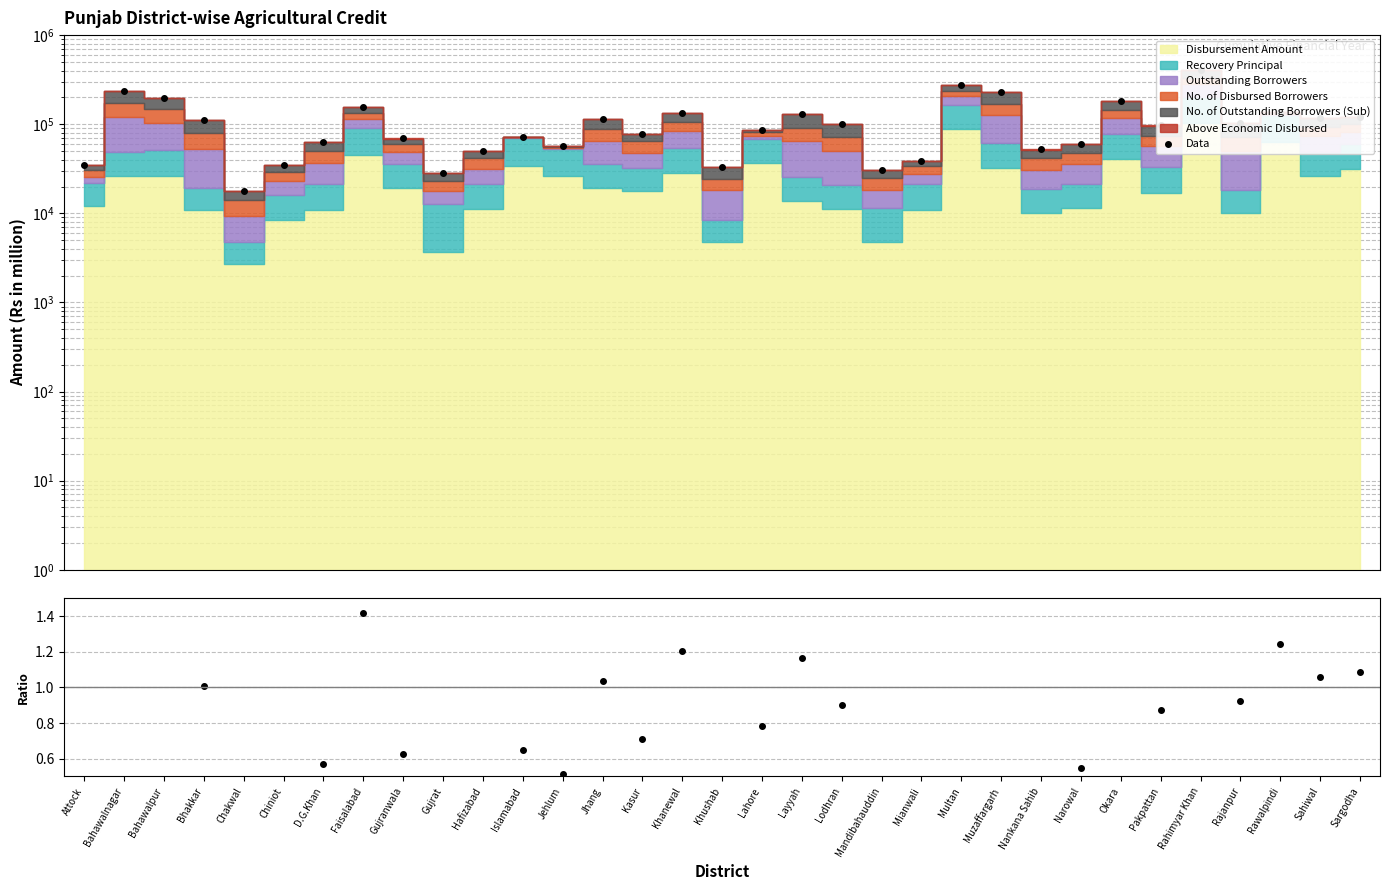

In Ratio, how many points are lower than both neighbors (excluding endpoints)?

10